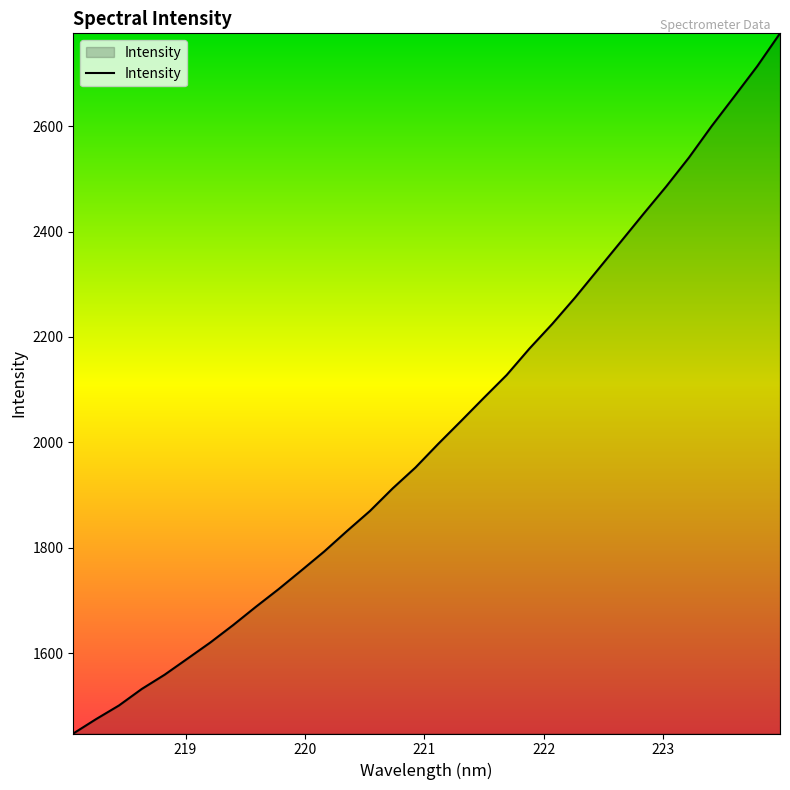

What is the difference between the maximum and minimum values?

1327.8